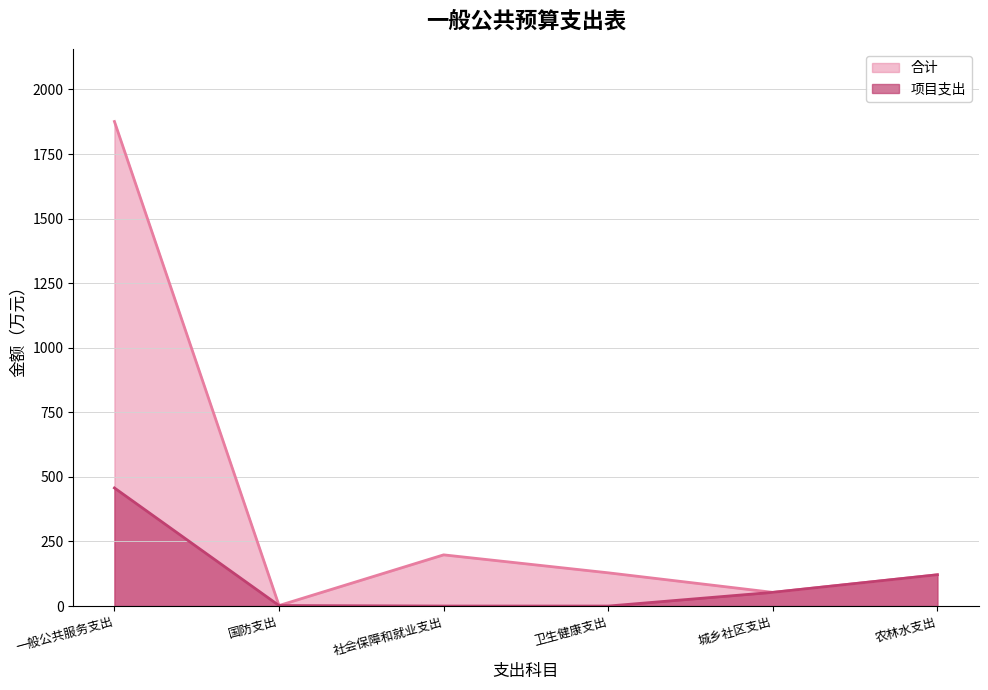

The 合计 series shows 198.2 at 社会保障和就业支出. True or false?

True